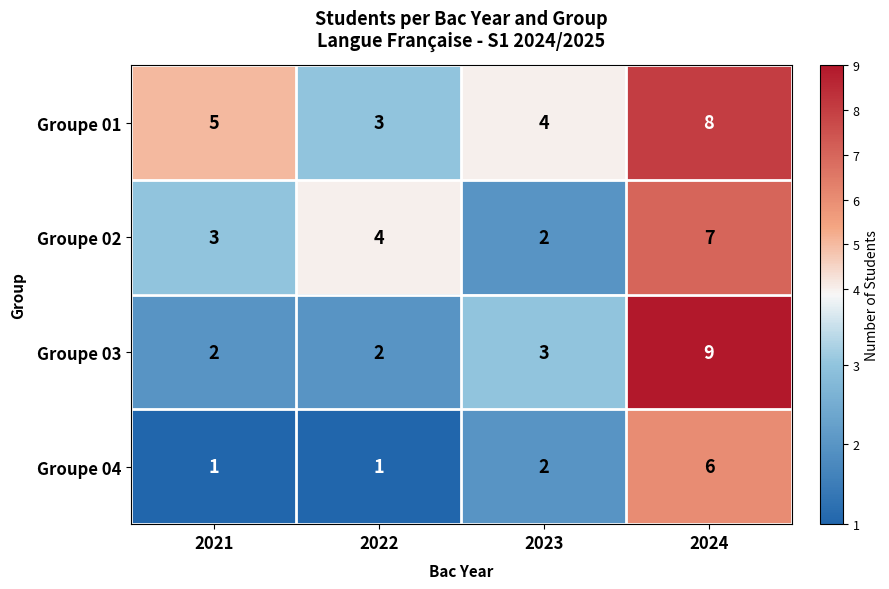

The Groupe 03 series shows 2 at 2021. True or false?

True